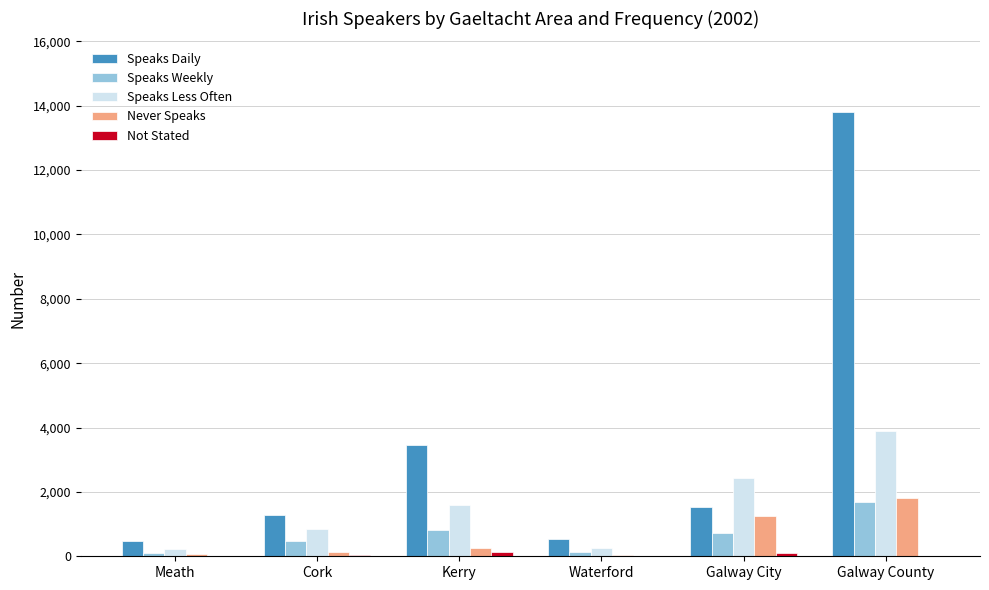

Where does the Speaks Daily series first go above 1518?

Kerry